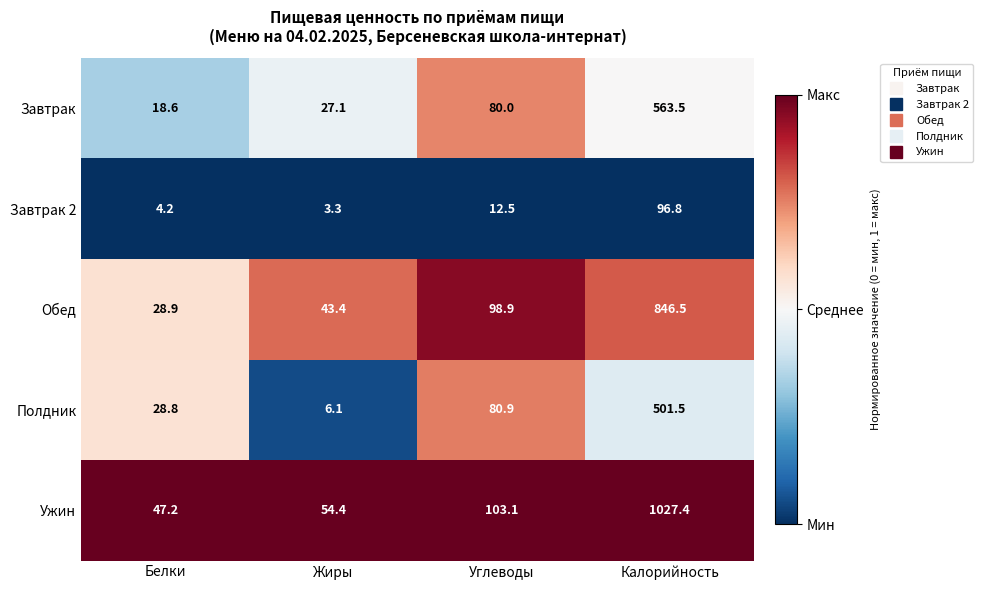

Is it true that Завтрак equals 28.4 at Белки?

False